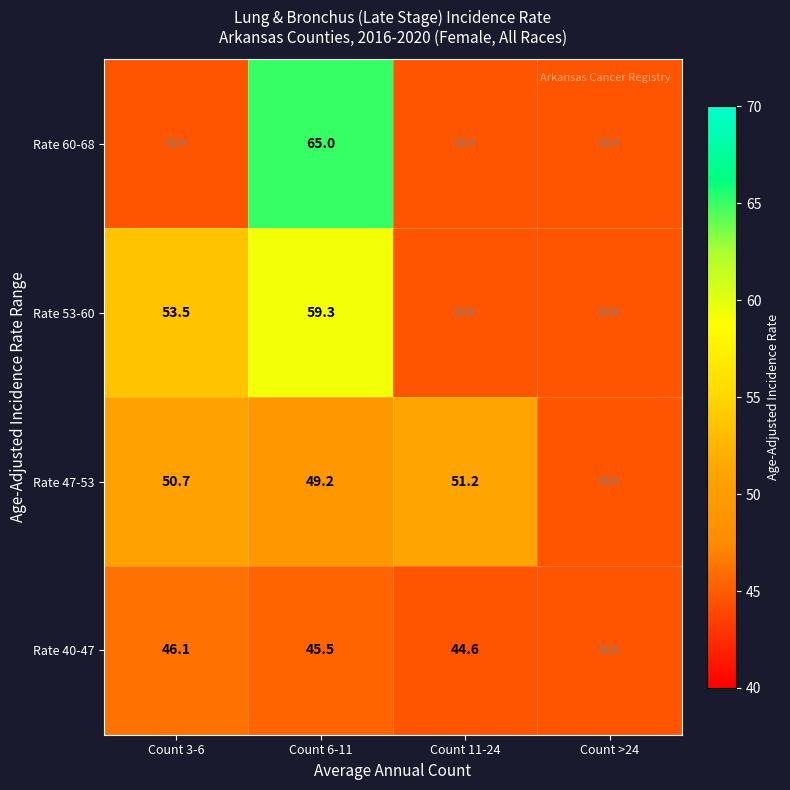

What is the sum of the Rate 53-60 values at Count 6-11 and Count 3-6?

112.8